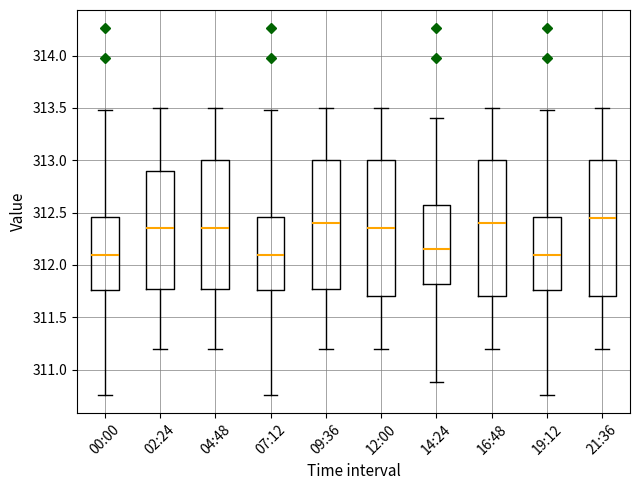

Reading left to right, transcribe this box plot: for each box, give where its median line is, the range the box spans, and where its two whiskers end, as read against the y-axis. The values are not printed on the chart, so give them approximately, as read against the axis.

00:00: median 312.10, box 311.75 to 312.45, whiskers 310.75 to 313.50
02:24: median 312.35, box 311.80 to 312.90, whiskers 311.20 to 313.50
04:48: median 312.35, box 311.80 to 313.00, whiskers 311.20 to 313.50
07:12: median 312.10, box 311.75 to 312.45, whiskers 310.75 to 313.50
09:36: median 312.40, box 311.80 to 313.00, whiskers 311.20 to 313.50
12:00: median 312.35, box 311.70 to 313.00, whiskers 311.20 to 313.50
14:24: median 312.15, box 311.80 to 312.55, whiskers 310.90 to 313.40
16:48: median 312.40, box 311.70 to 313.00, whiskers 311.20 to 313.50
19:12: median 312.10, box 311.75 to 312.45, whiskers 310.75 to 313.50
21:36: median 312.45, box 311.70 to 313.00, whiskers 311.20 to 313.50